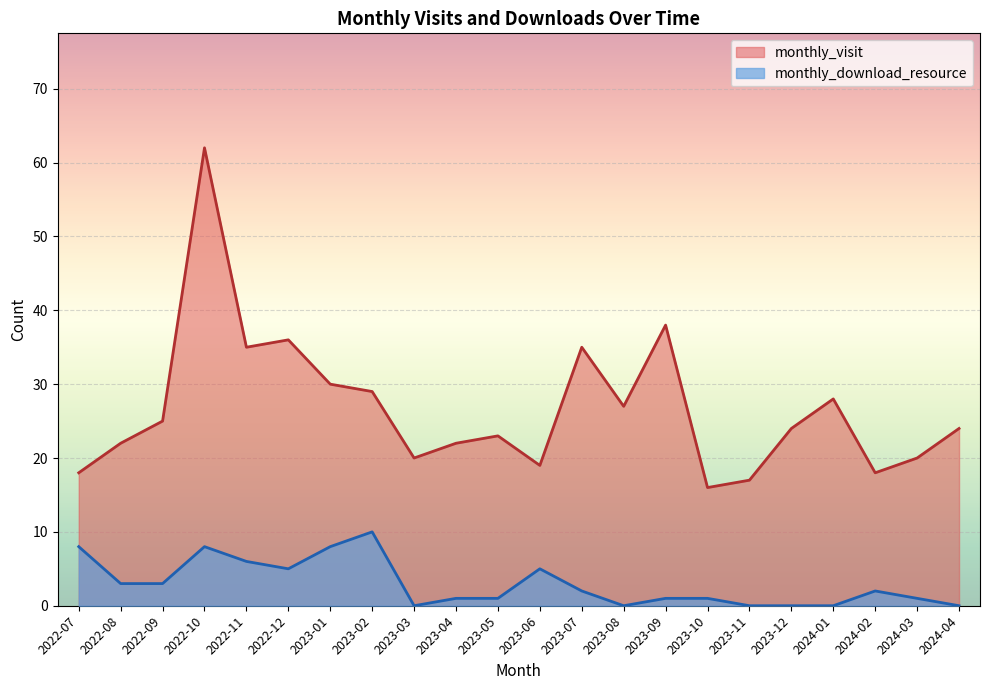

True or false: monthly_visit and monthly_download_resource cross at least once.

False